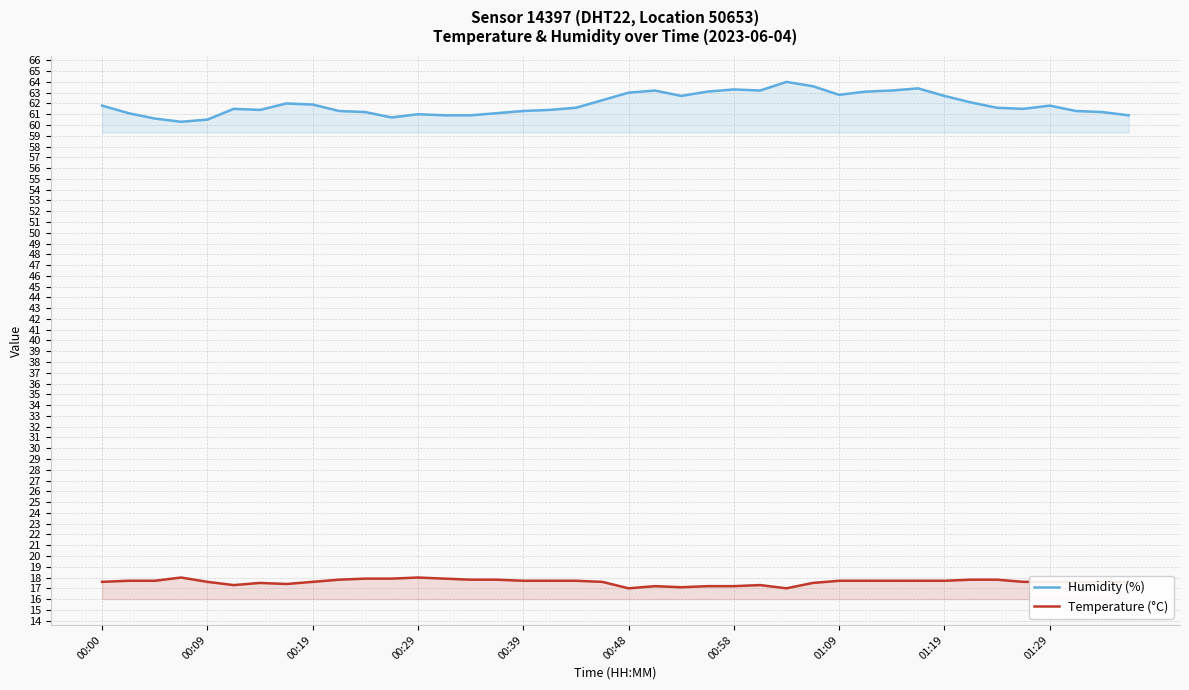

In Humidity (%), how many points are higher than both neighbors (excluding endpoints)?

8